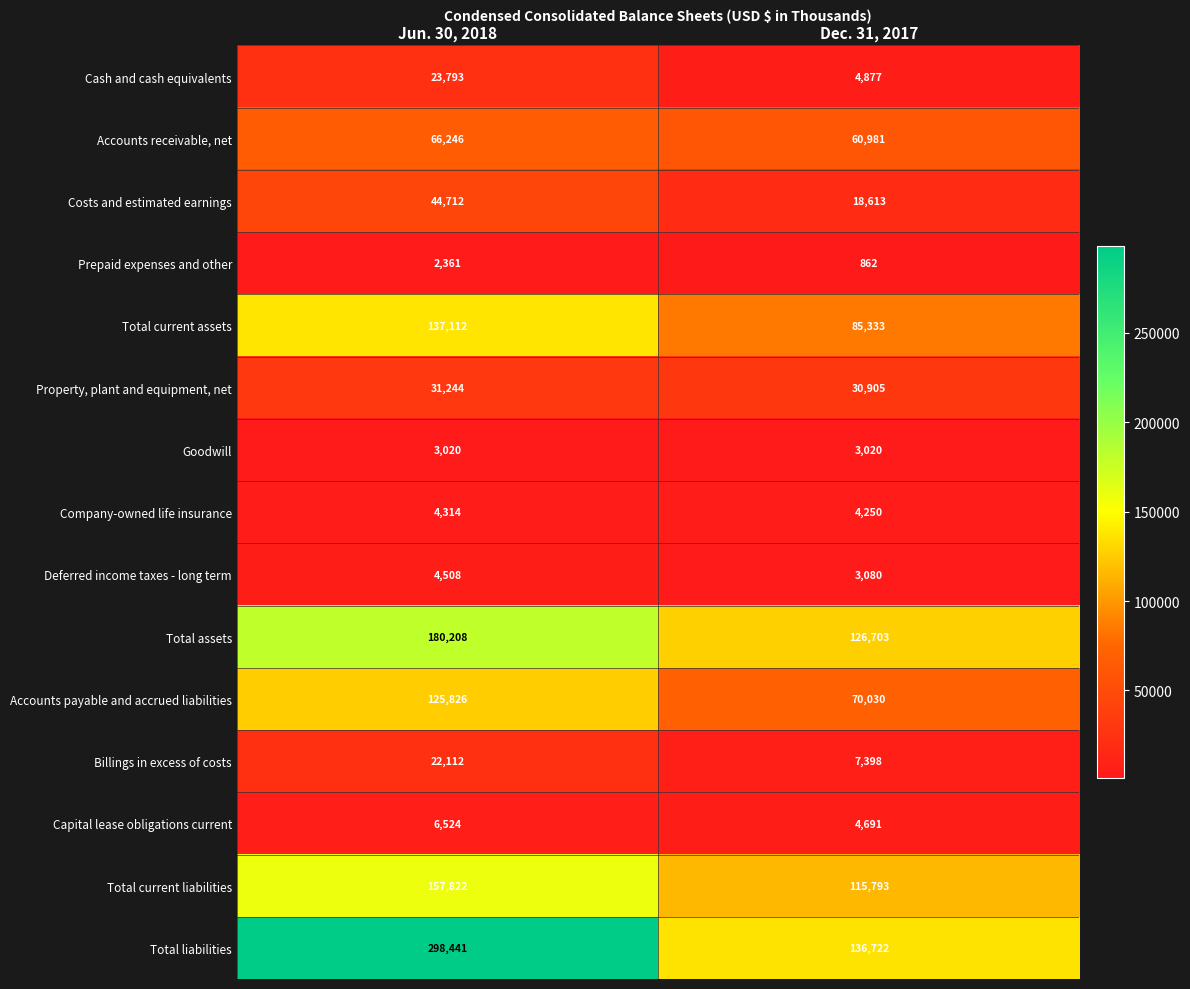

The Total current liabilities series shows 182676 at Dec. 31, 2017. True or false?

False